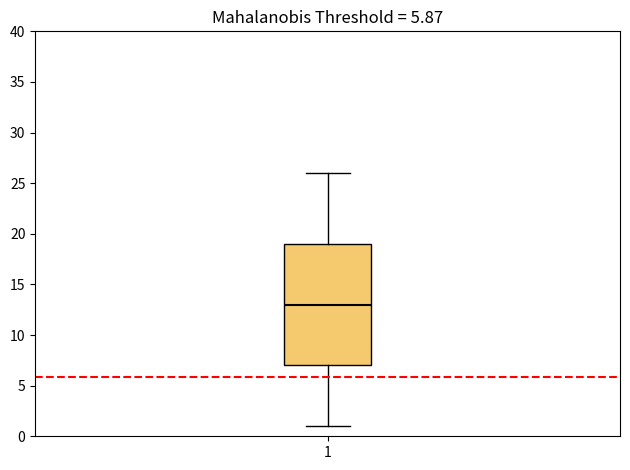

Transcribe this box plot: give where the median line is, the range the box spans, and where the two whiskers end, as read against the y-axis. The values are not printed on the chart, so give them approximately, as read against the axis.

median 13, box 7 to 19, whiskers 1 to 26